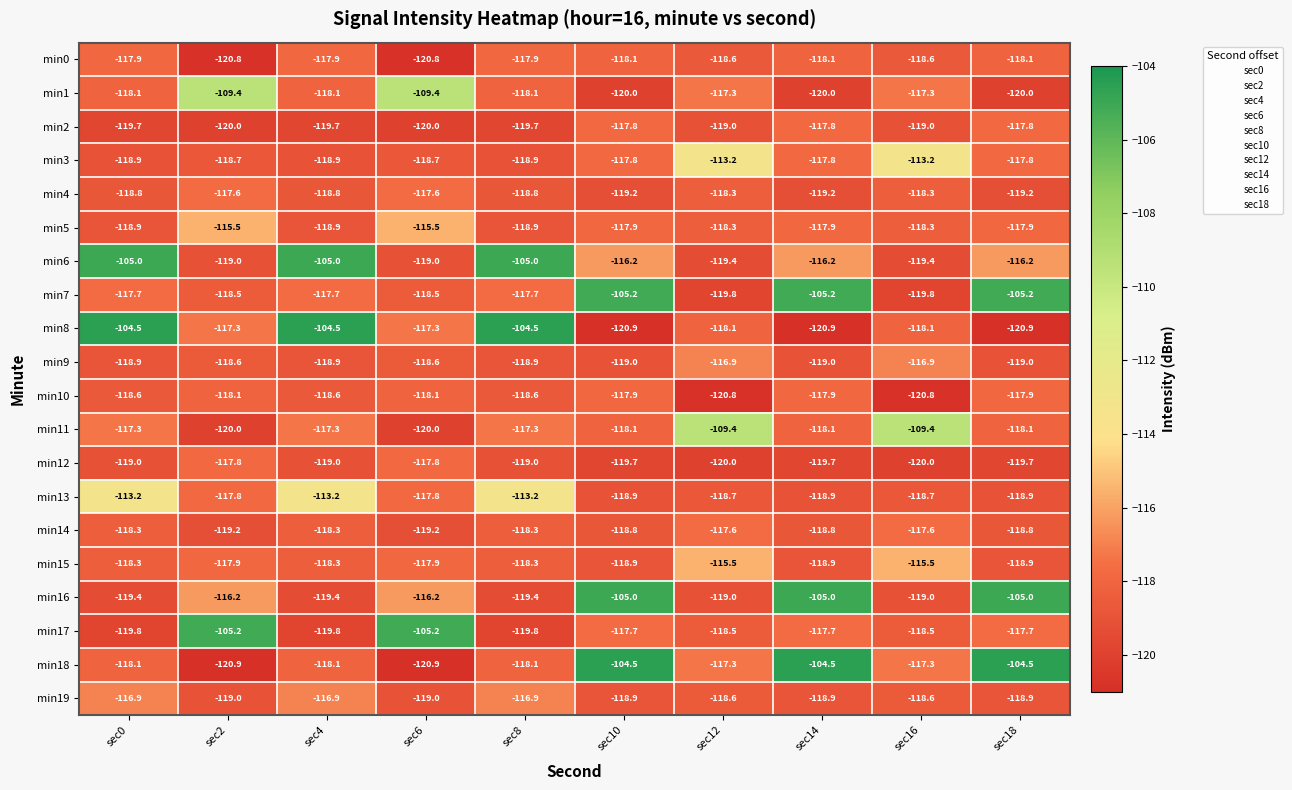

At how many categories does at least one series exceed -119?

10